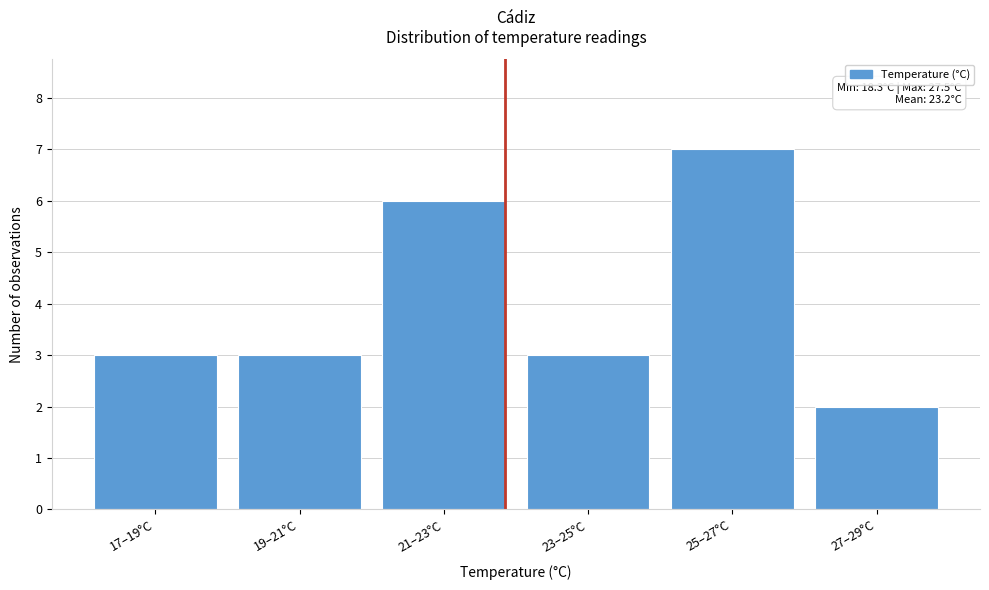

Reading right to left, extract all data points from this chart.

2	7	3	6	3	3